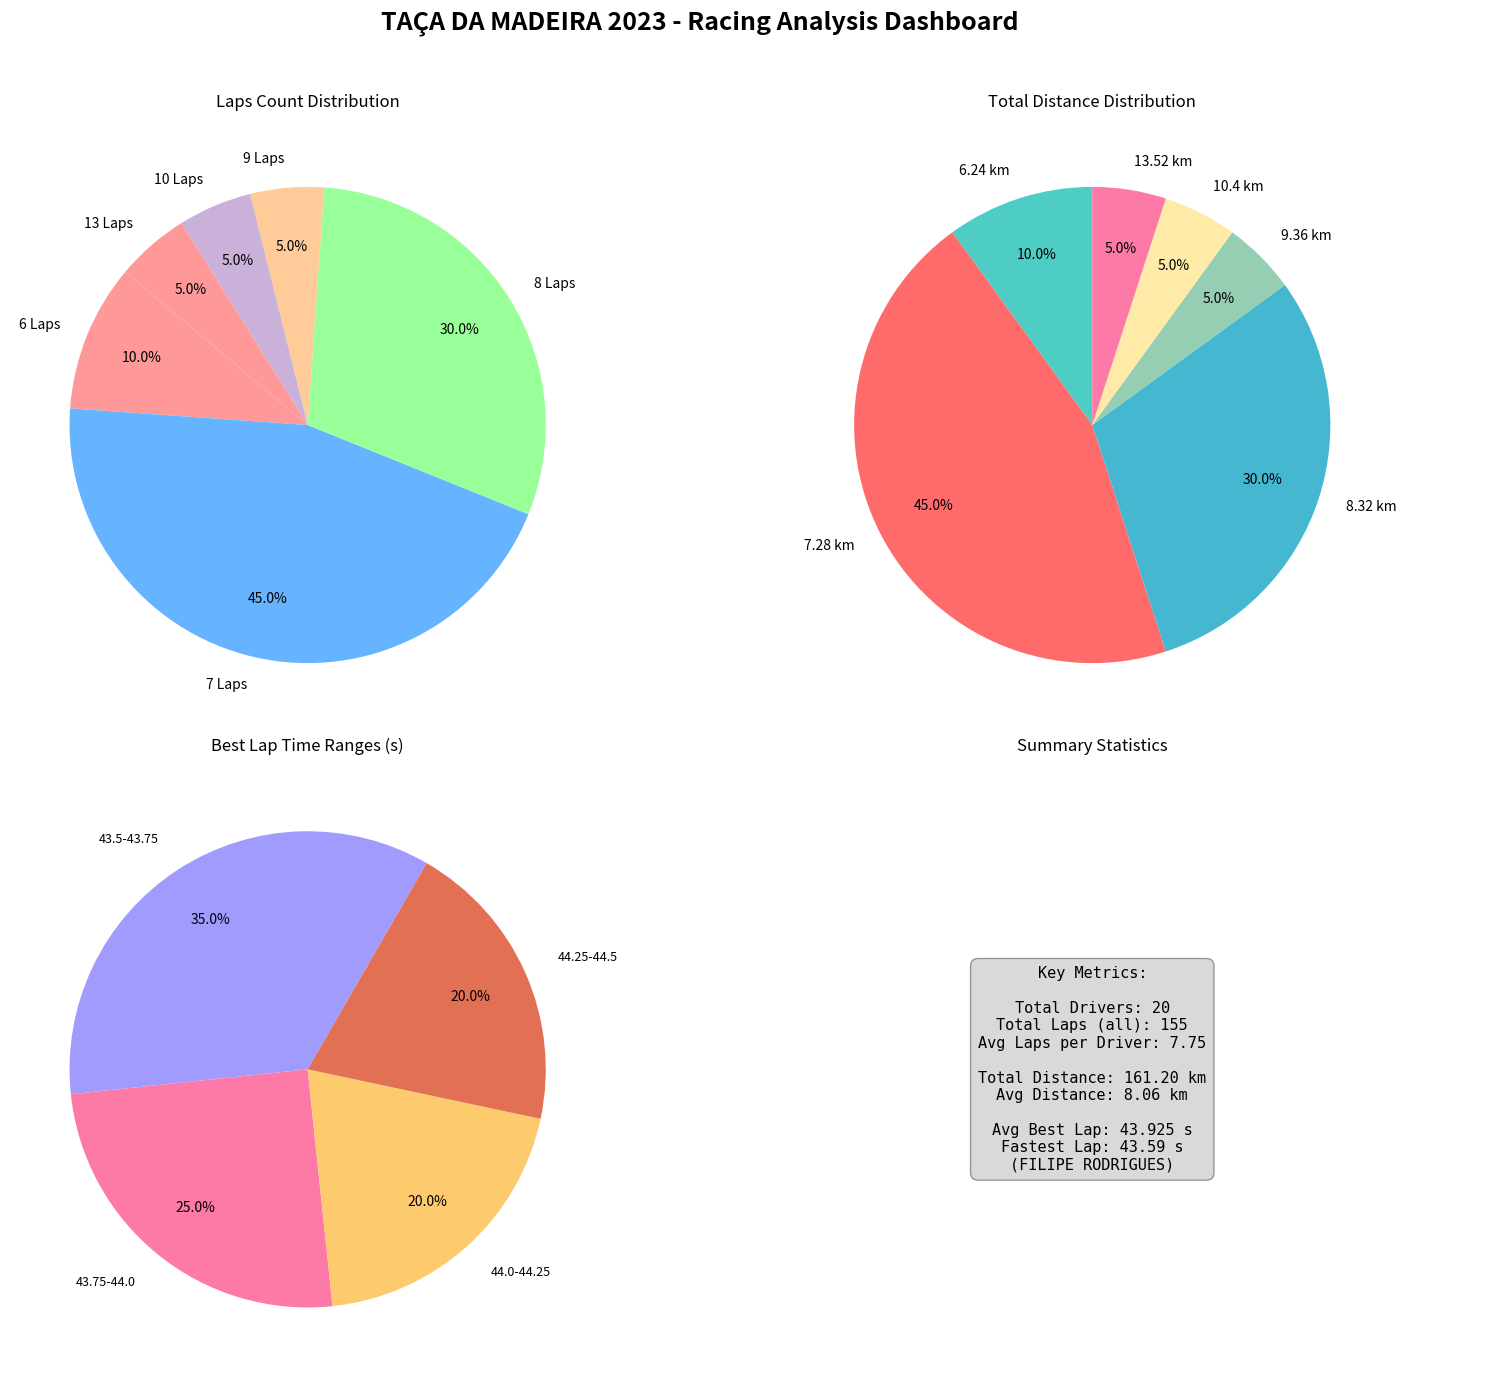

Does SANTIAGO CHAVES SILVA represent more than half of the total?

No